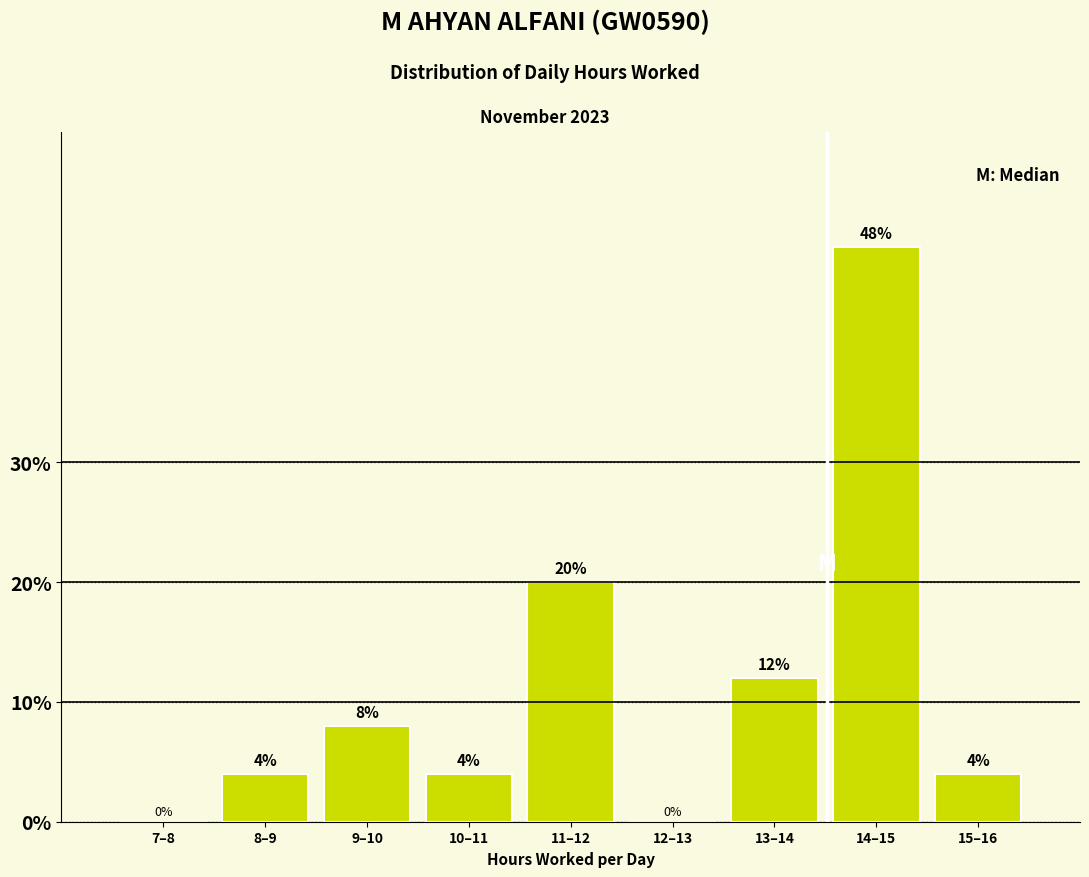

Reading left to right, extract all data points from this chart.

7–8=0	8–9=4	9–10=8	10–11=4	11–12=20	12–13=0	13–14=12	14–15=48	15–16=4